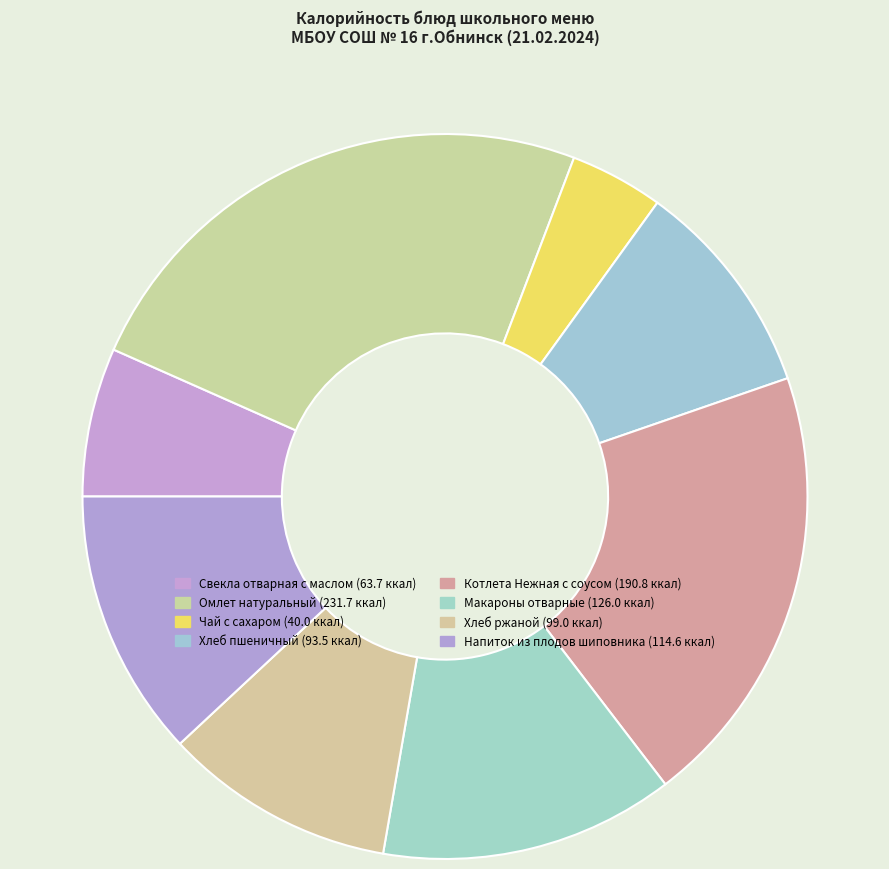

What is the ratio of the value at Чай с сахаром to the value at Омлет натуральный?

0.2